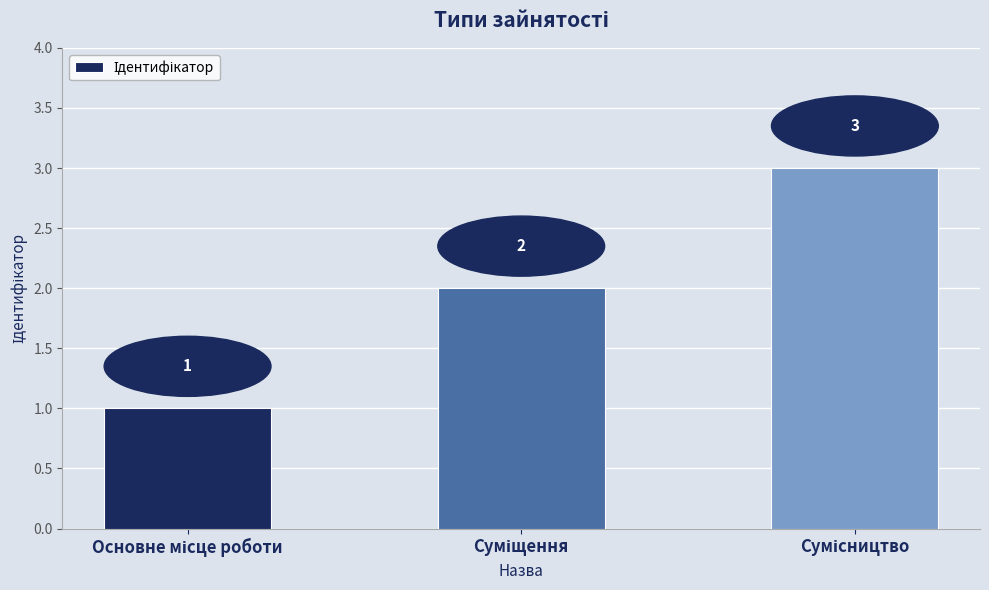

What is the greatest value displayed?

3